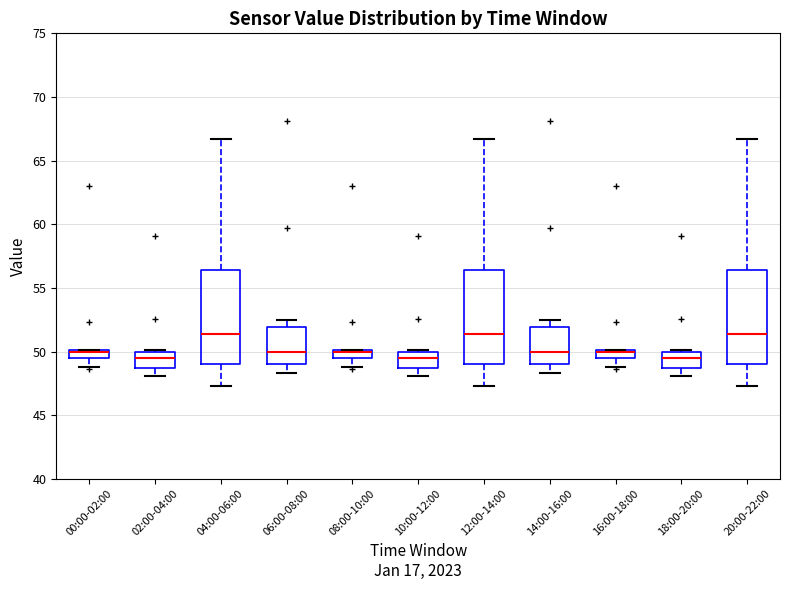

Where is the upper edge of the box for 16:00-18:00 on the y-axis? The values are not printed on the chart, so give them approximately, as read against the axis.

50.0